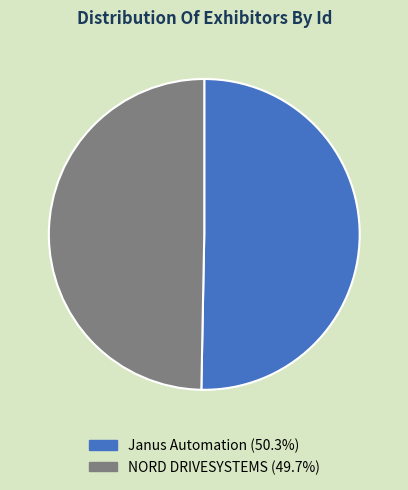

Is the sum of NORD DRIVESYSTEMS and Janus Automation greater than half?

Yes